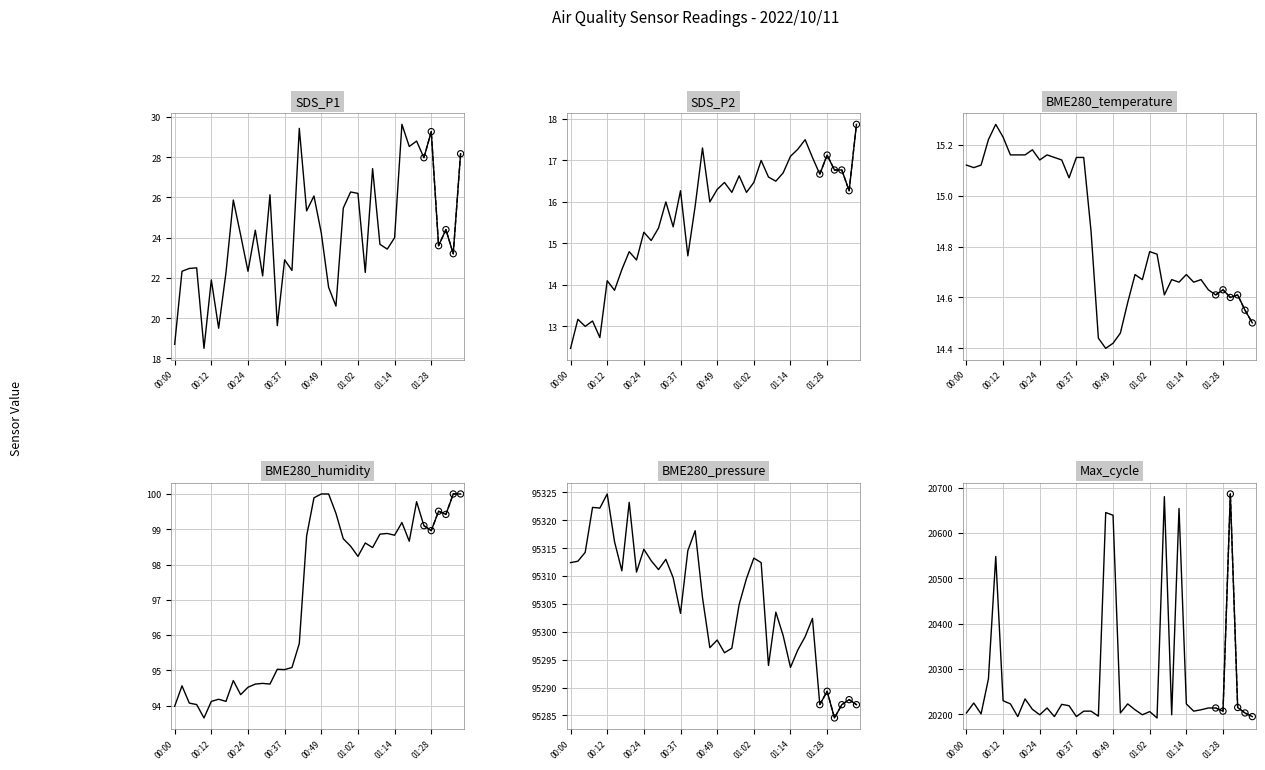

Which series reaches the maximum Y coordinate?

BME280_pressure